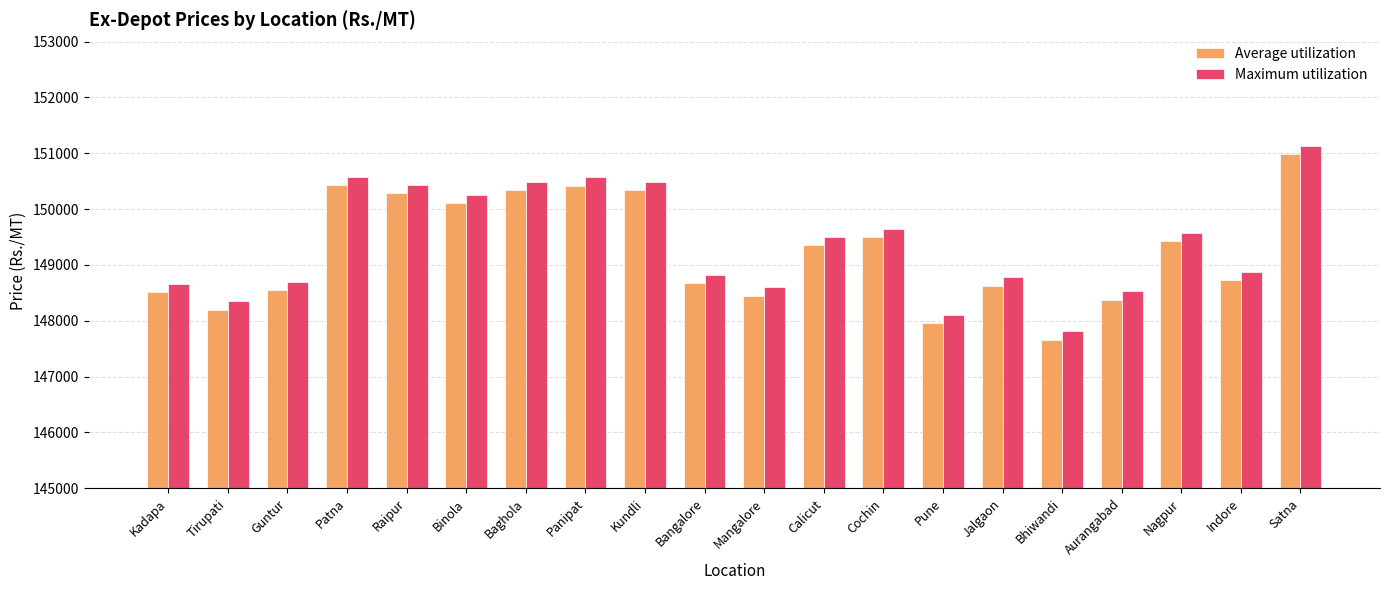

What is the smallest value displayed?

147660